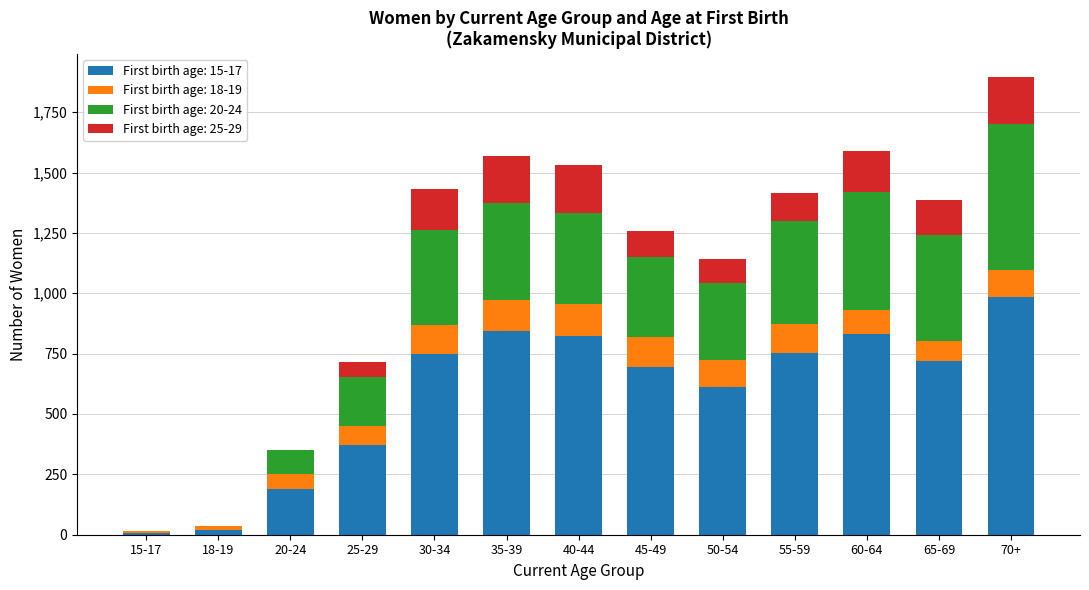

Does the chart contain stacked bars?

Yes